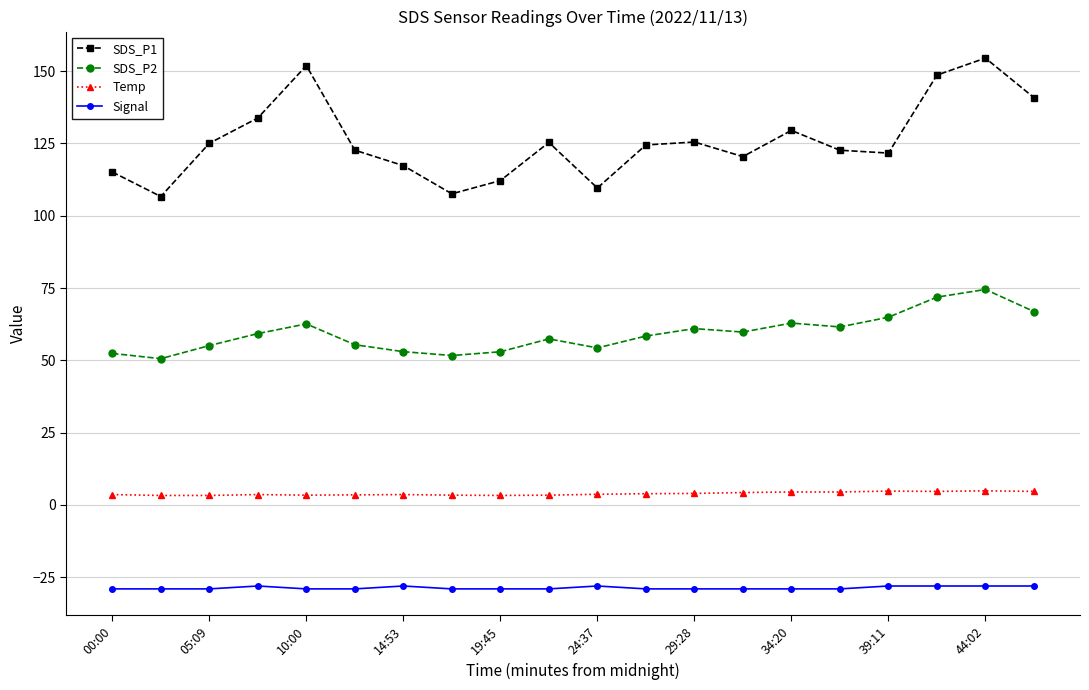

What is the value of the SDS_P1 point at the 1st from the left?

115.1